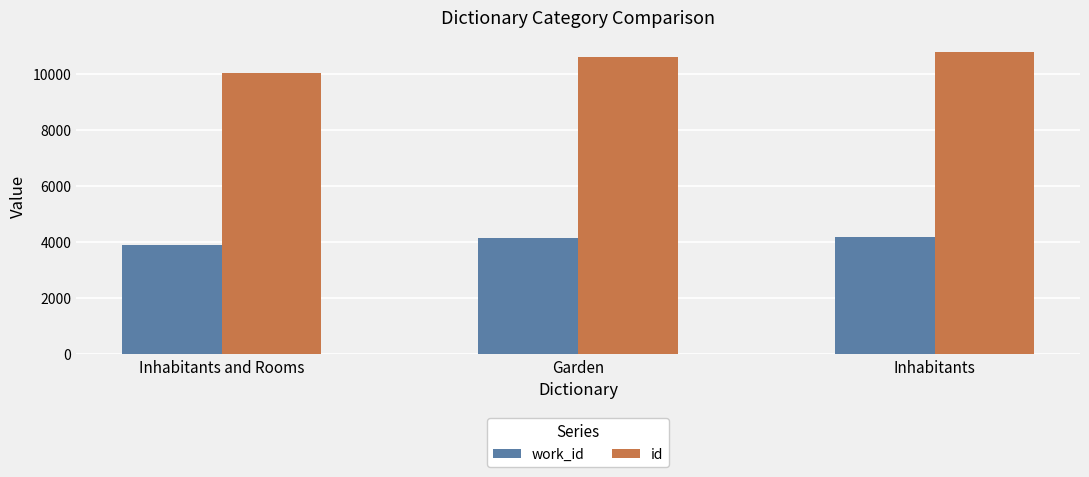

True or false: id has a value of 18059 at Inhabitants and Rooms.

False